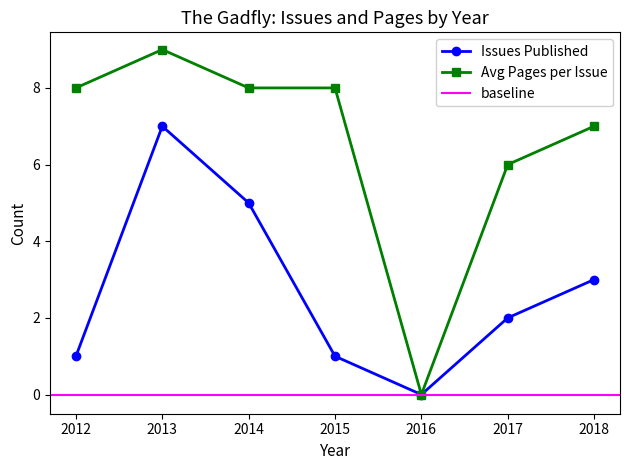

True or false: Issues Published has a value of 7 at 2013.

True